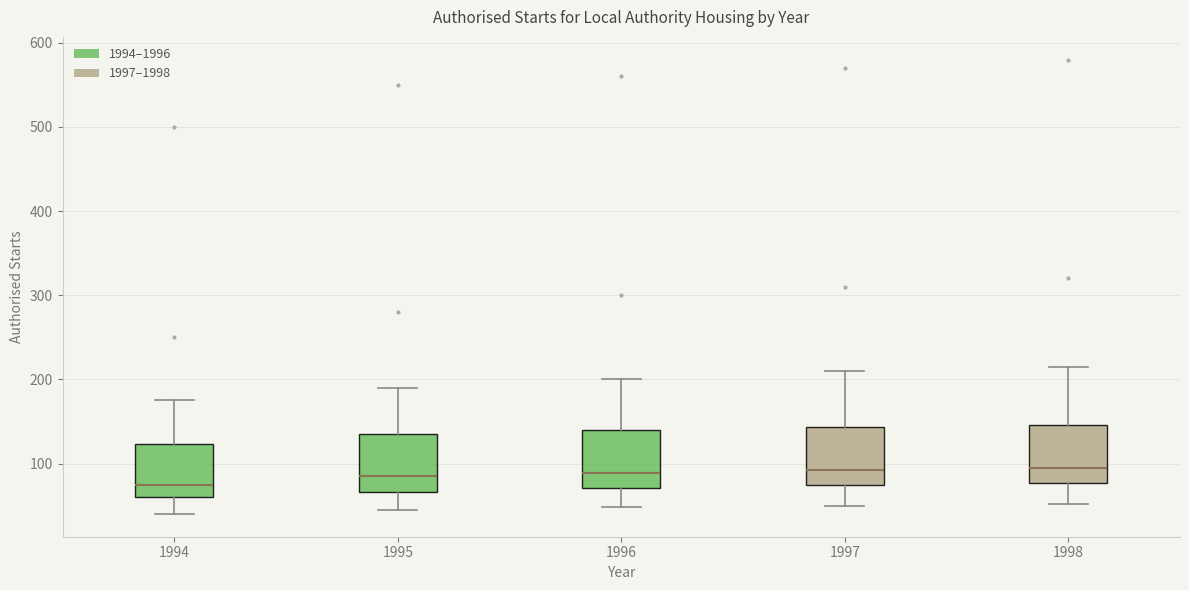

Which box has the lowest median line?

1994